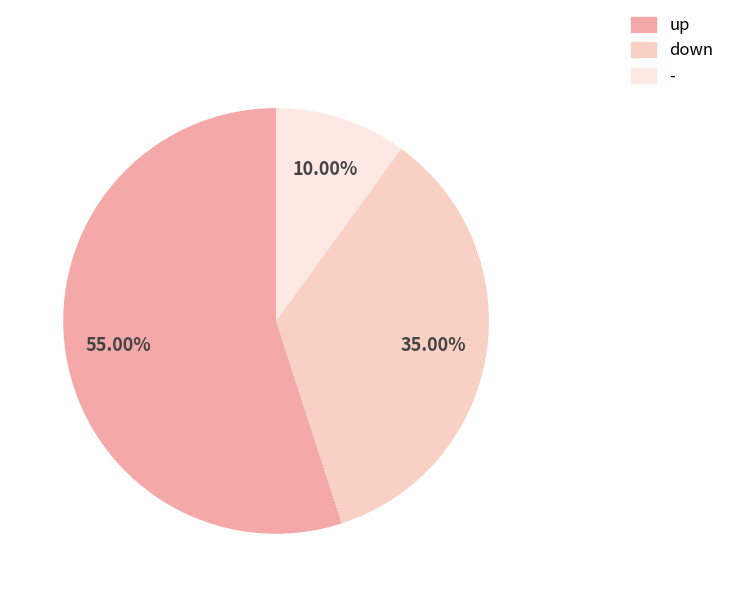

To the nearest percent, what is the difference between the up and down slice percentages?

20%